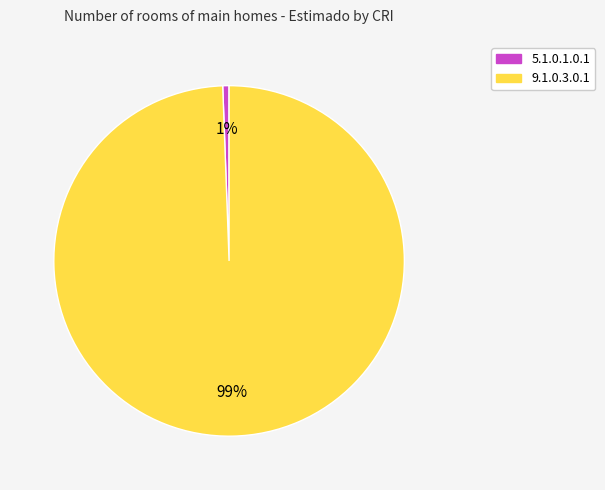

To the nearest percent, what is the average slice percentage?

50%